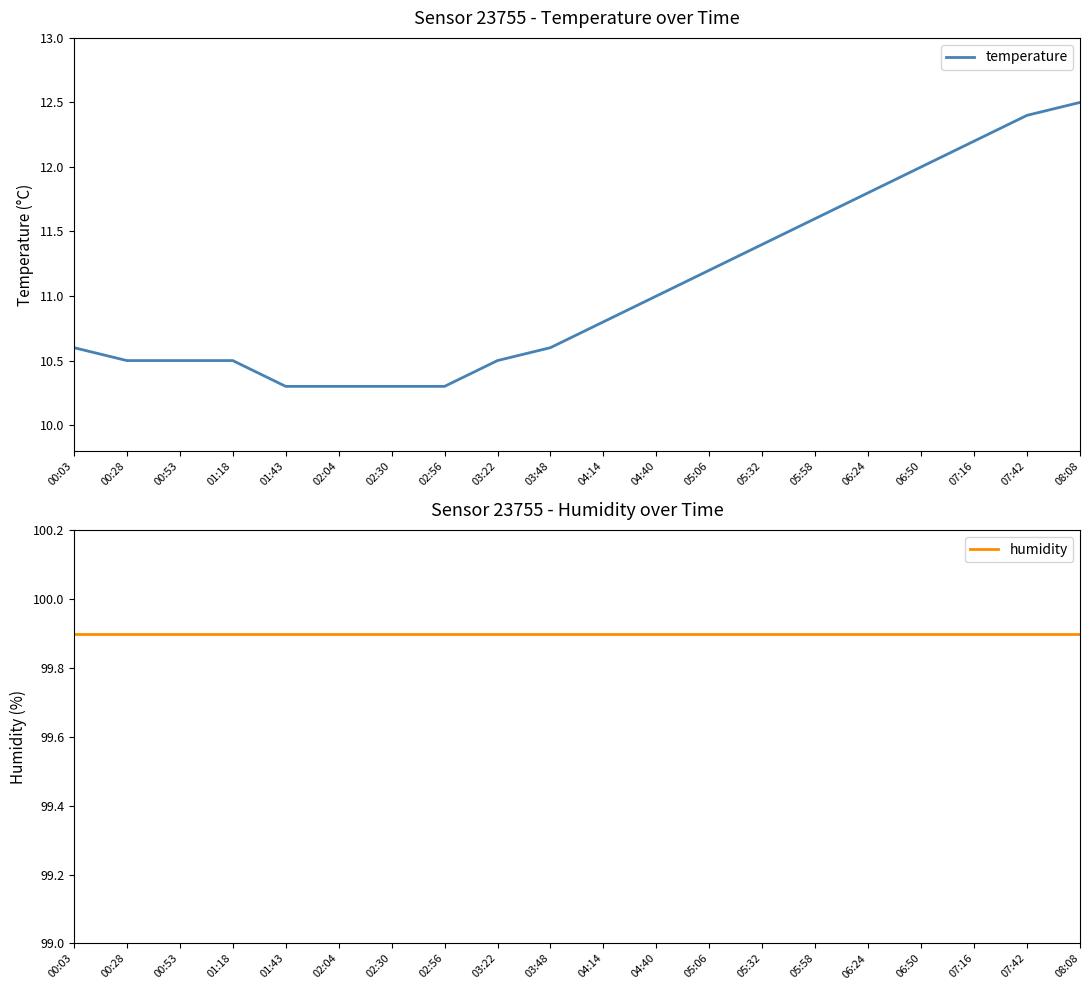

What is the difference between the second highest and minimum values in the temperature series?

2.1